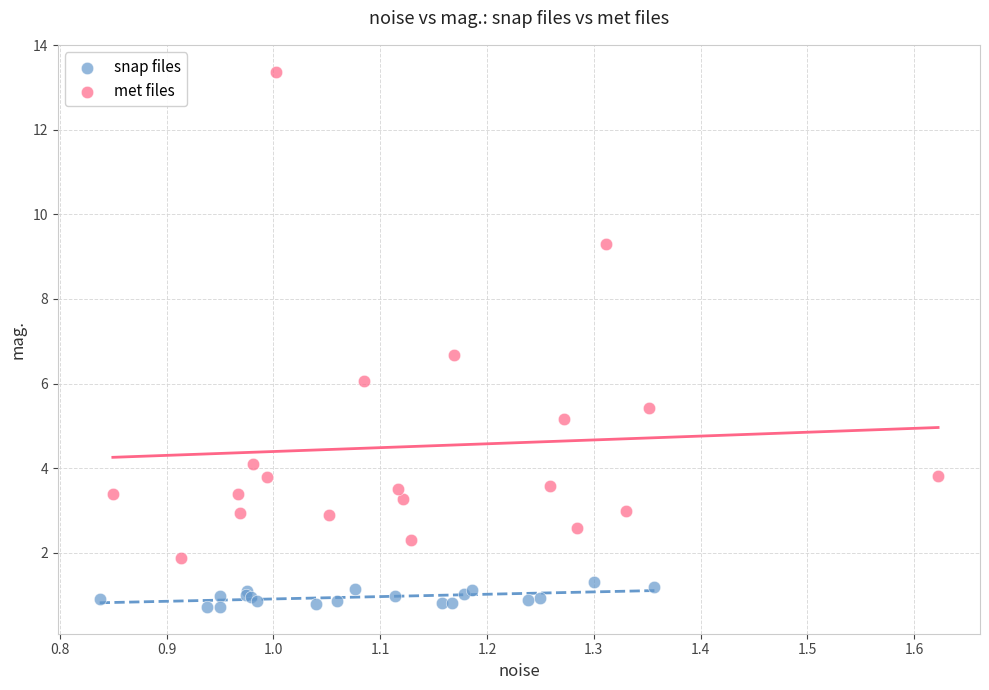

Which series contains the lowest Y value?

snap files